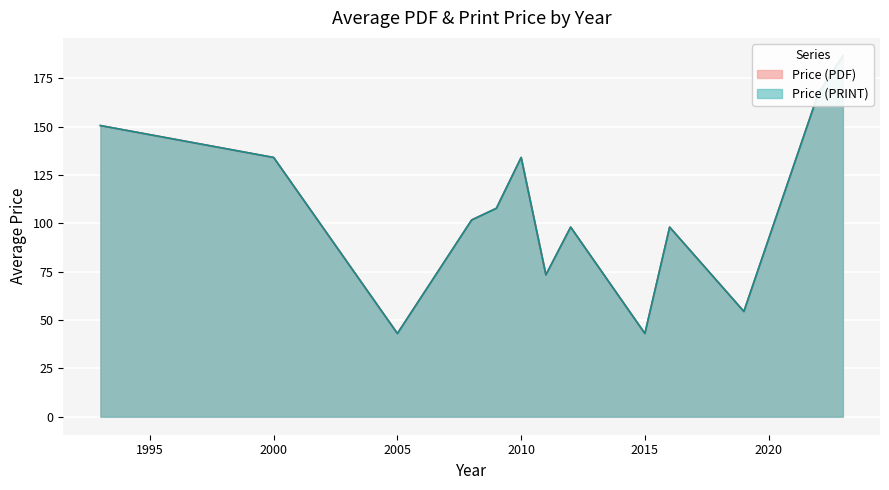

True or false: Price (PDF) and Price (PRINT) intersect in this chart.

False